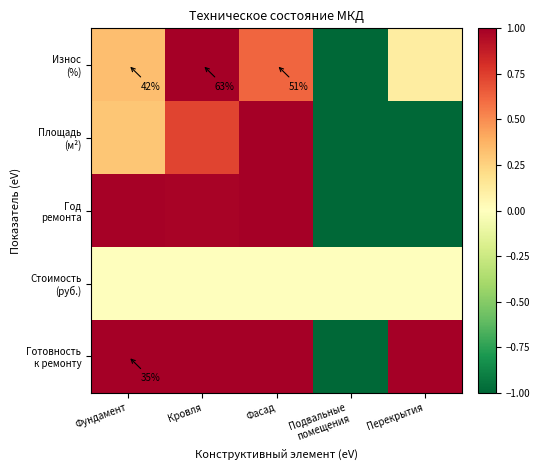

How many values in the Износ (%) series exceed 0?

4